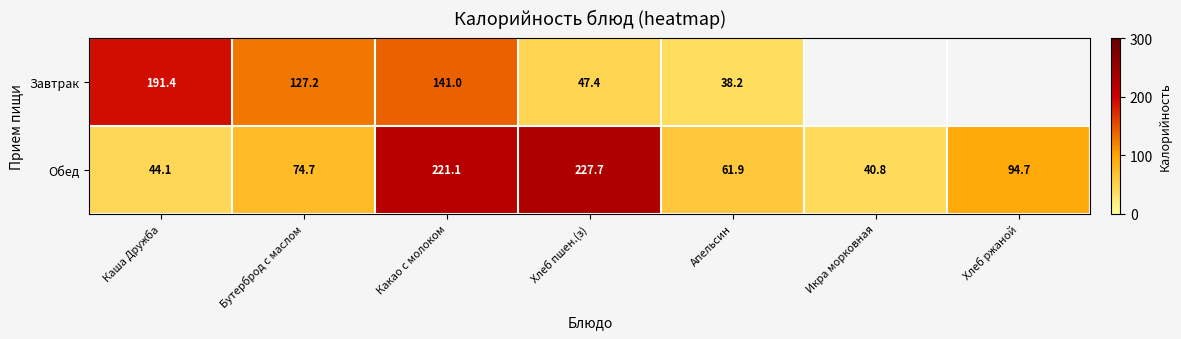

At which label is Обед closest to 134?

Хлеб ржаной